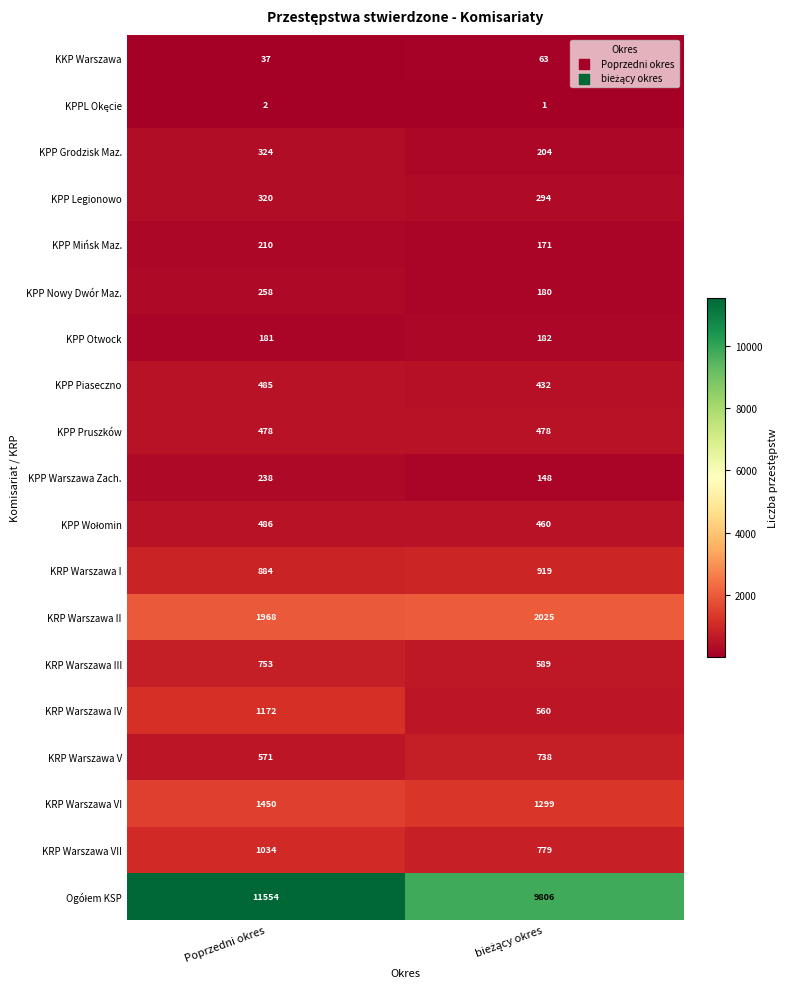

The value of KRP Warszawa V at Poprzedni okres is 799. True or false?

False